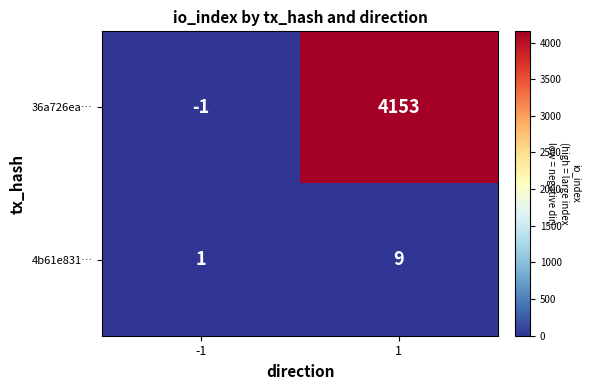

How many data points in 4b61e831… are less than 9?

1